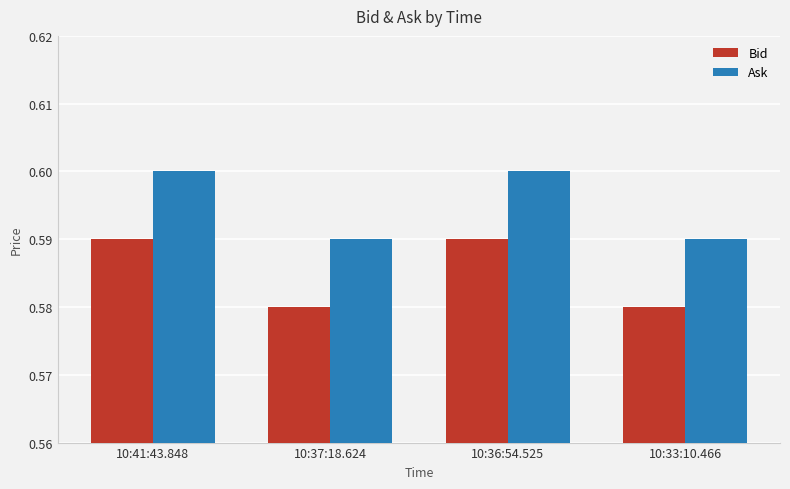

What is the sum of all Ask values?

2.4